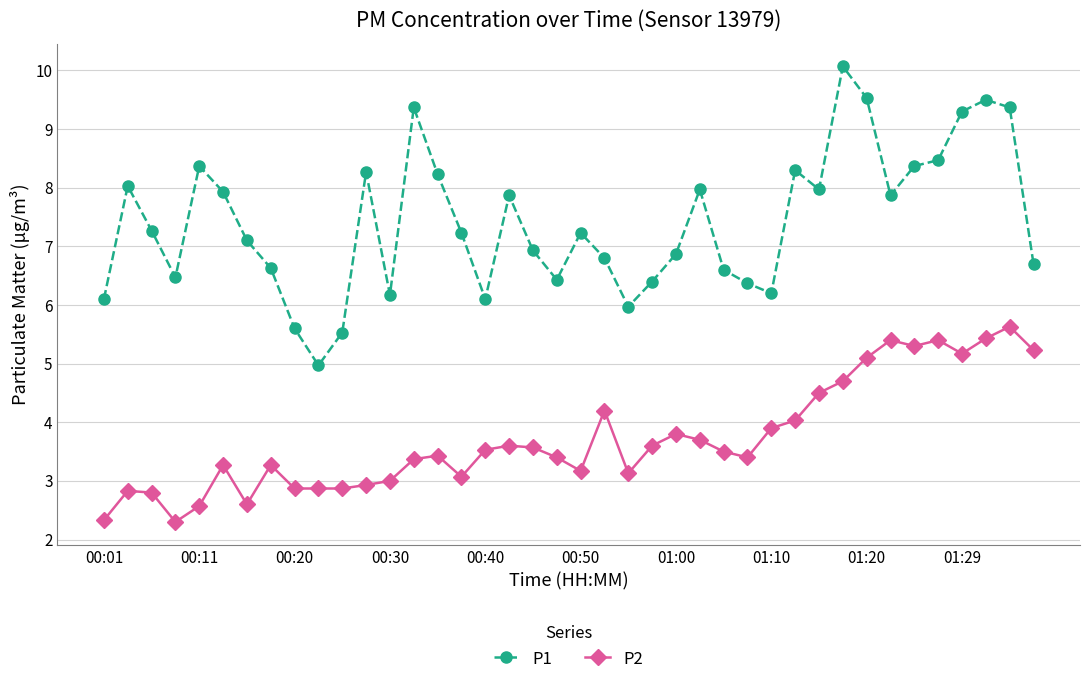

Is this an area chart (filled region under the line)?

No